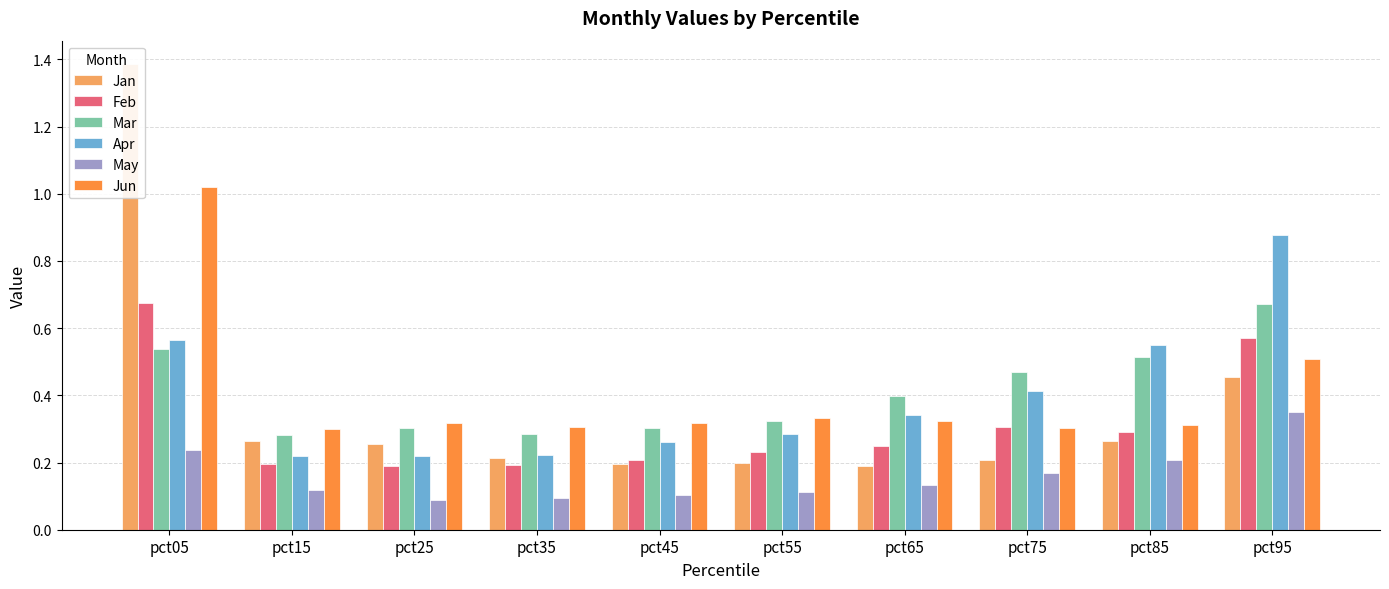

How many bars are there in each group?

6